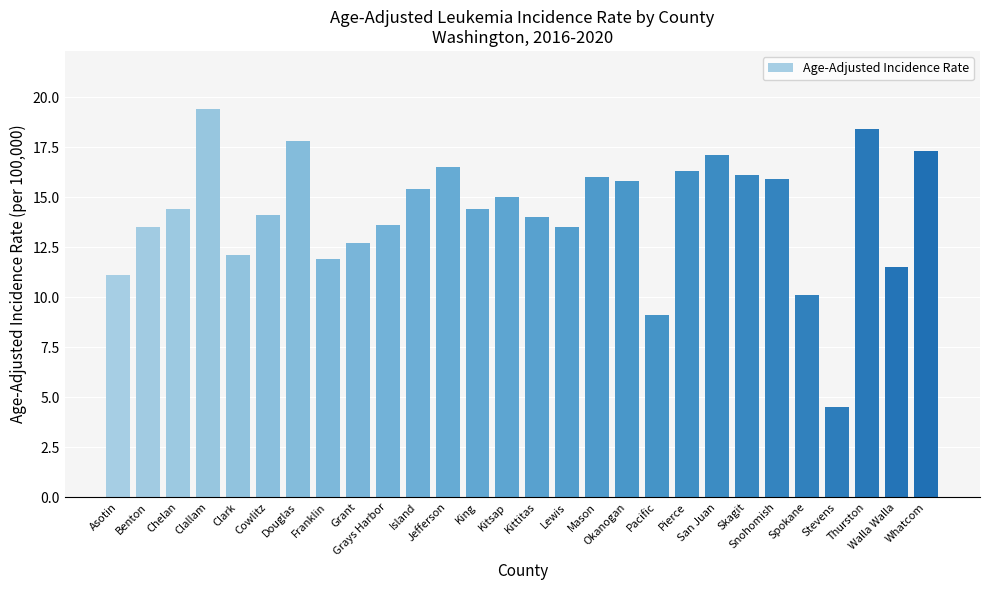

What is the smallest value displayed?

4.5